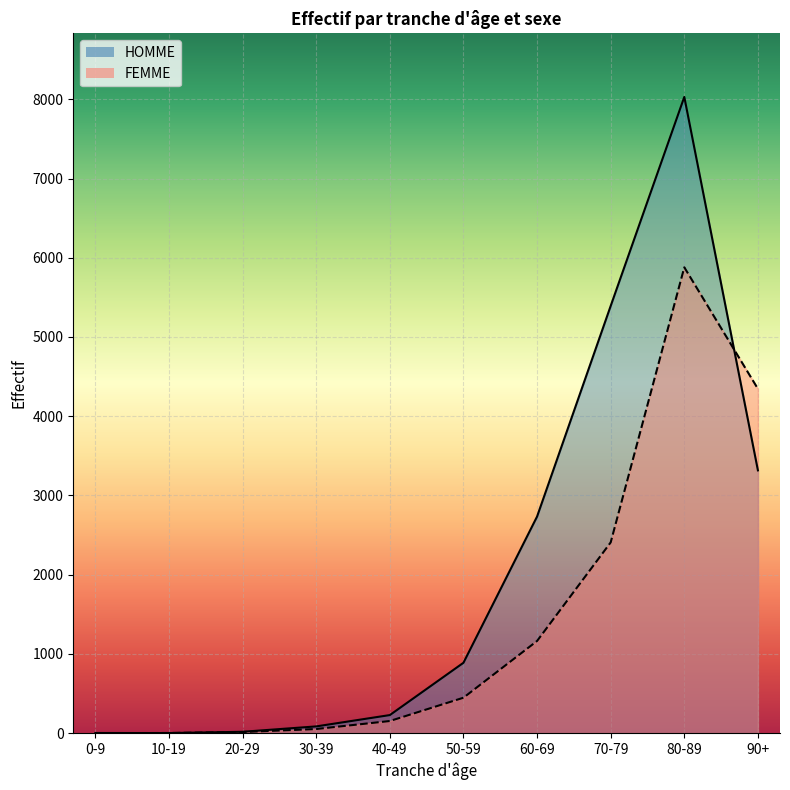

Reading right to left, transcribe all the data shown in this chart.

HOMME: 3317	8029	5392	2734	889	229	86	18	2	3
FEMME: 4346	5879	2408	1164	448	154	53	15	3	1